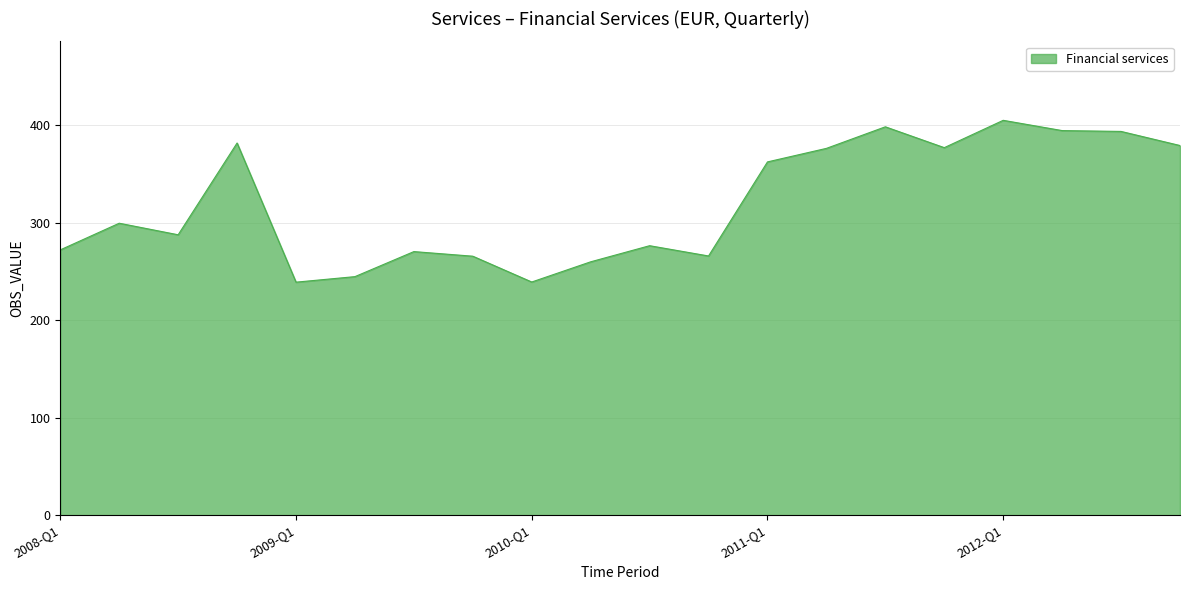

What is the smallest value displayed?

239.0